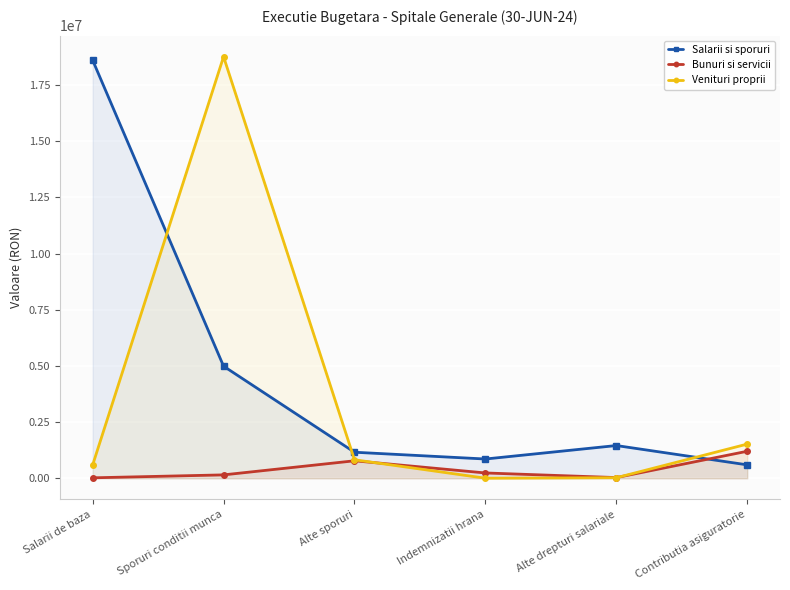

What are all the series names shown in the legend?

Salarii si sporuri, Bunuri si servicii, Venituri proprii